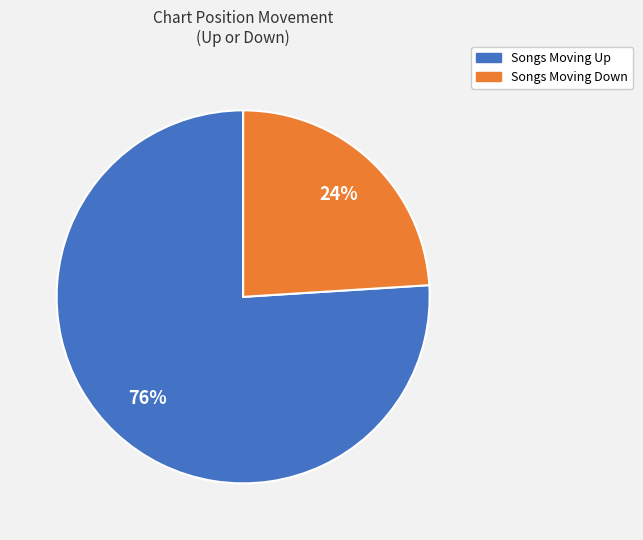

Is there a majority slice in this chart?

Yes